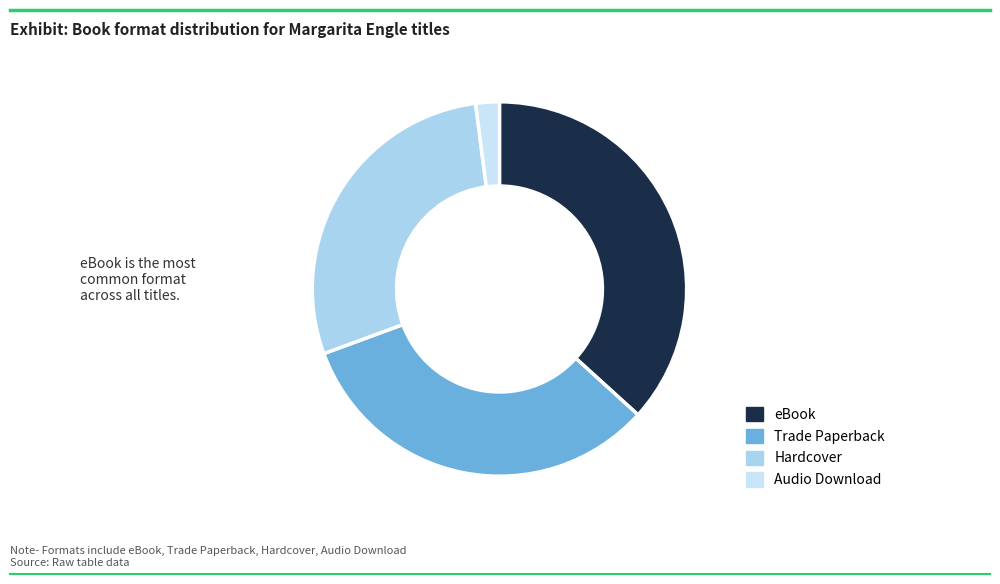

To the nearest percent, what is the average slice percentage?

25%